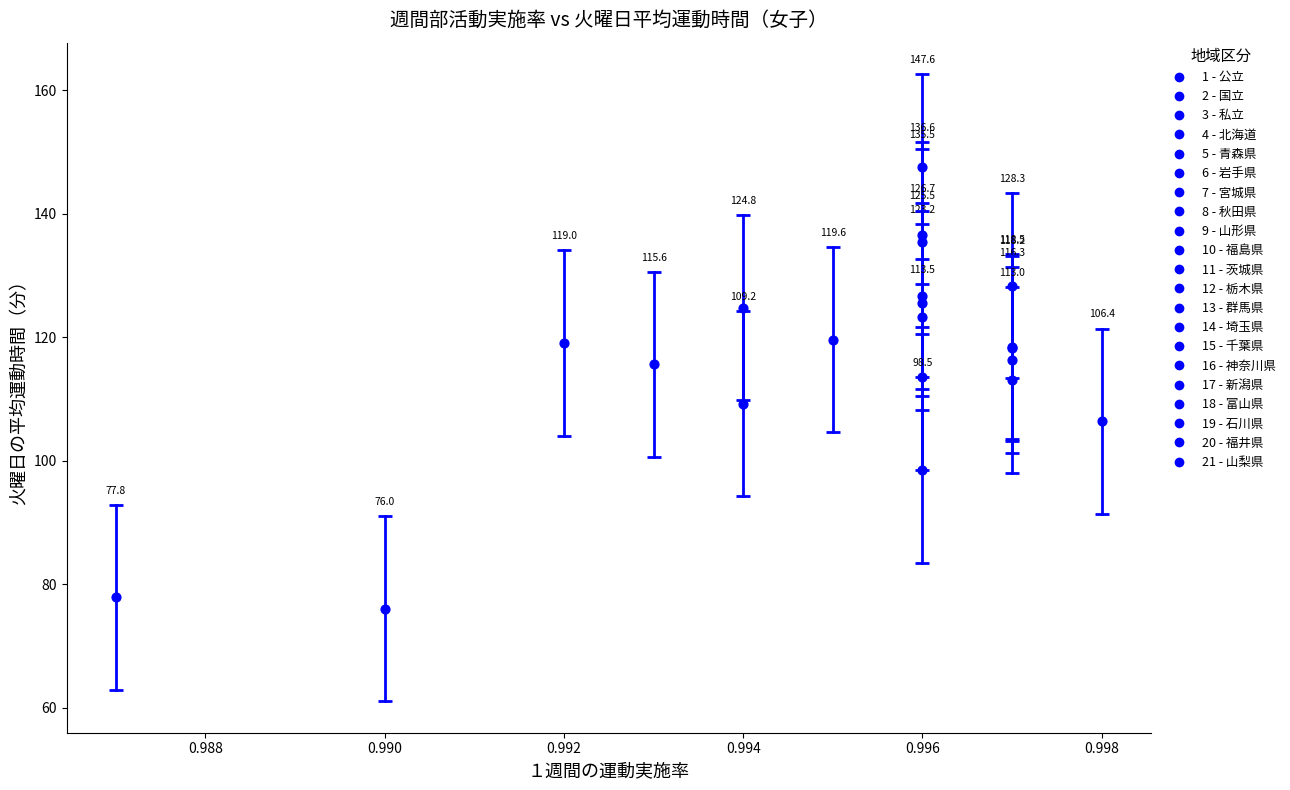

What Y value in the scatter plot is closest to 111?

109.2